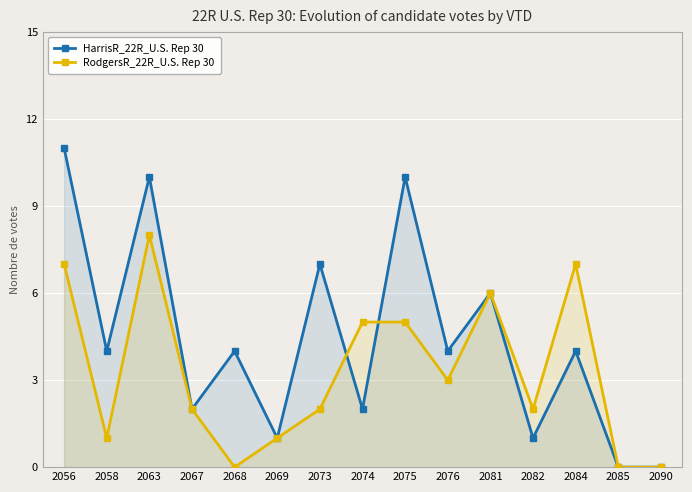

After their last crossing, which series has the higher values: RodgersR_22R_U.S. Rep 30 or HarrisR_22R_U.S. Rep 30?

HarrisR_22R_U.S. Rep 30